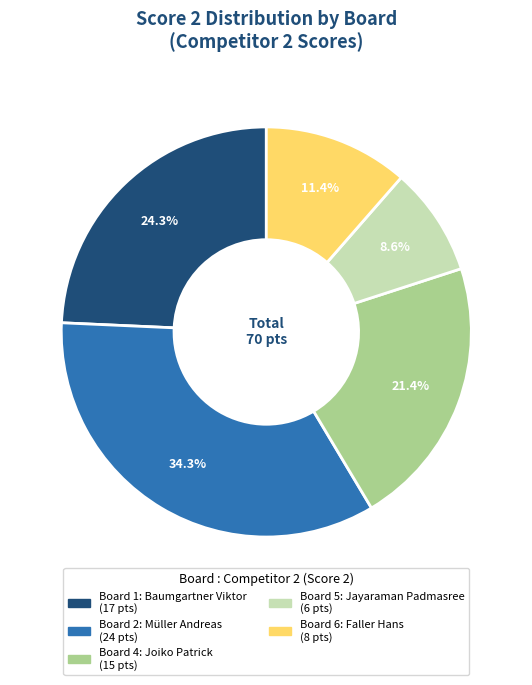

Count the number of slices in the pie.

5